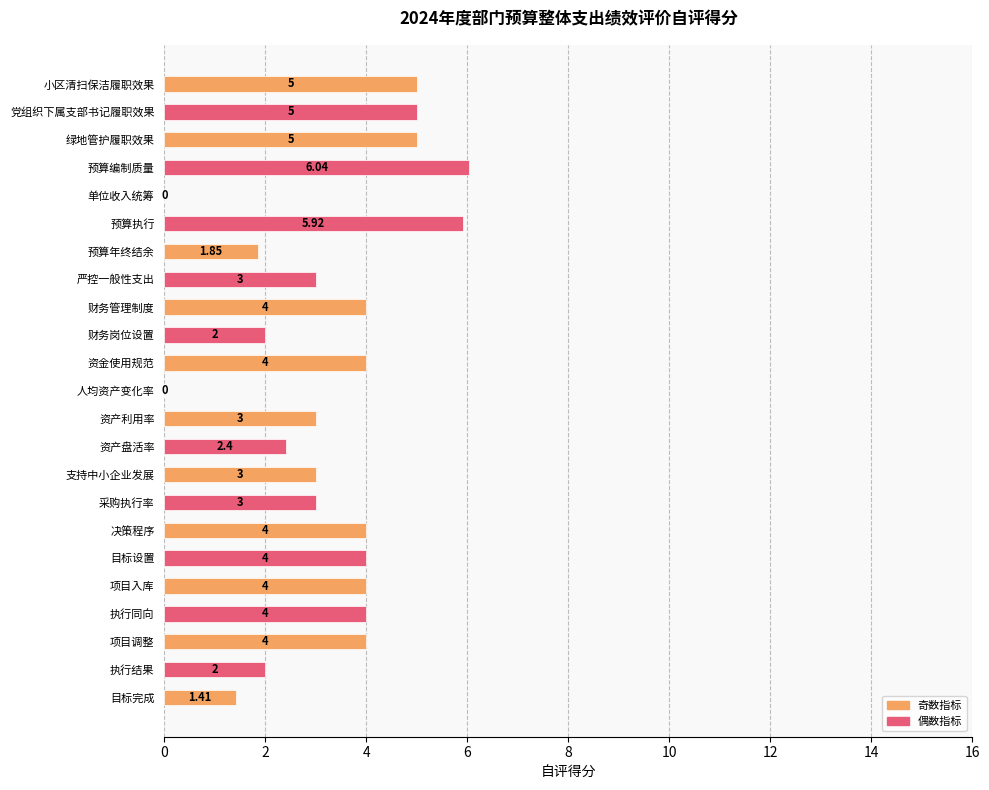

Which has a higher value, 资产盘活率 or 项目调整?

项目调整